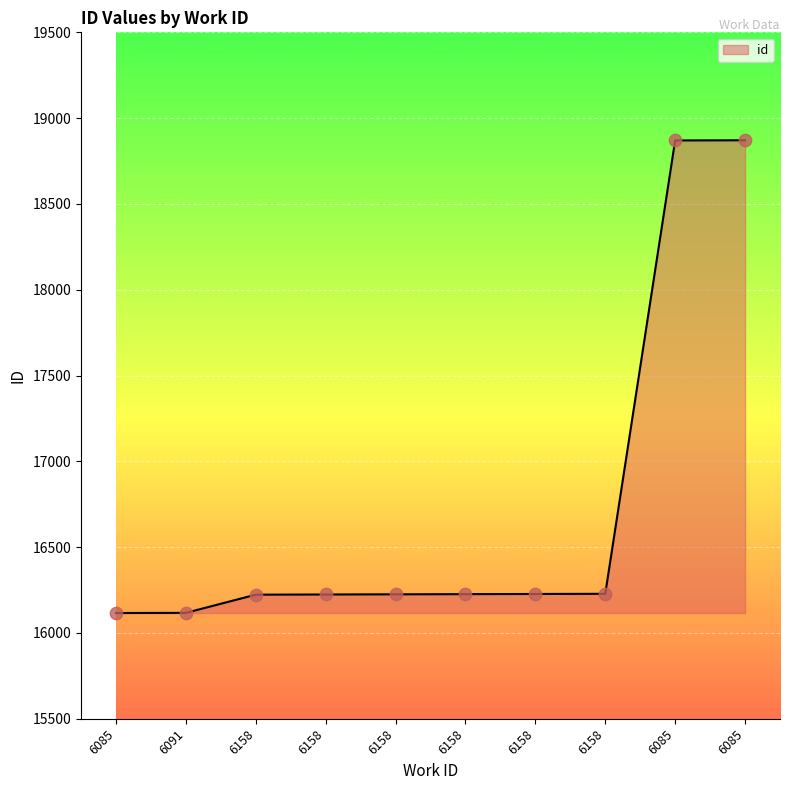

How many lines are shown in the chart?

1